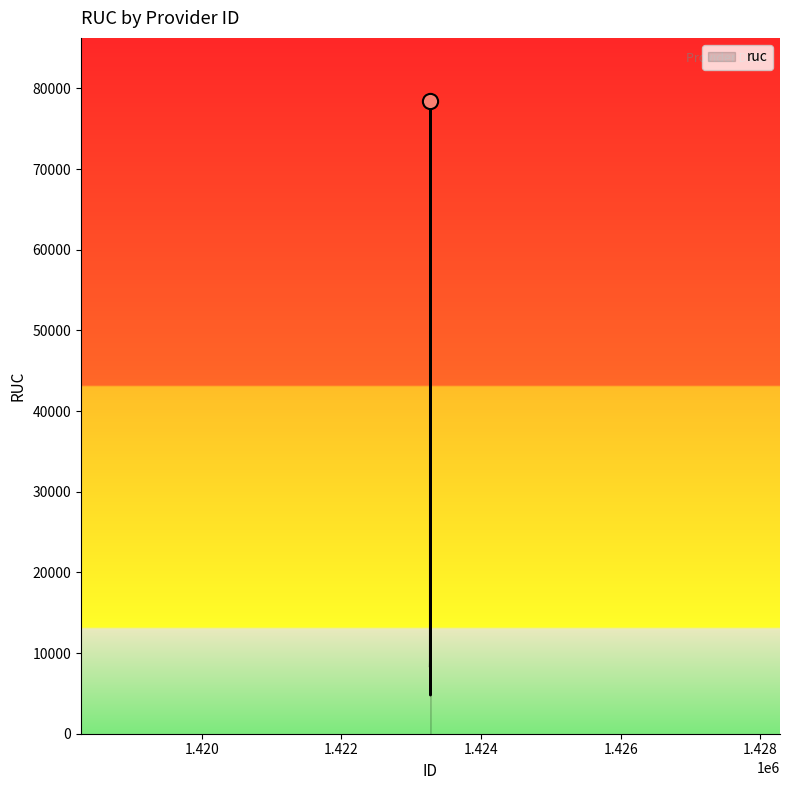

What is the minimum value shown in the chart?

4789